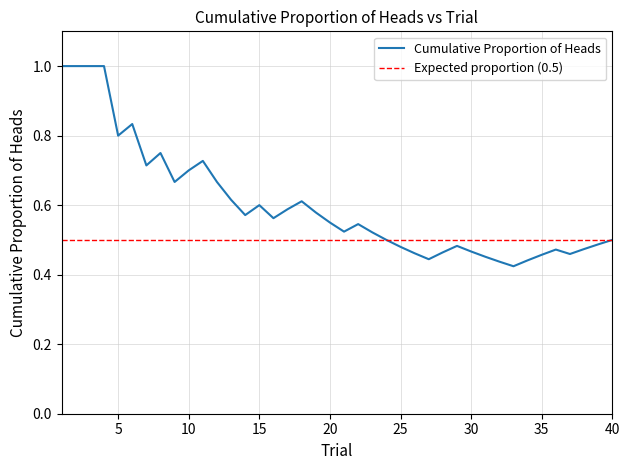

Read the value at 10.

0.7